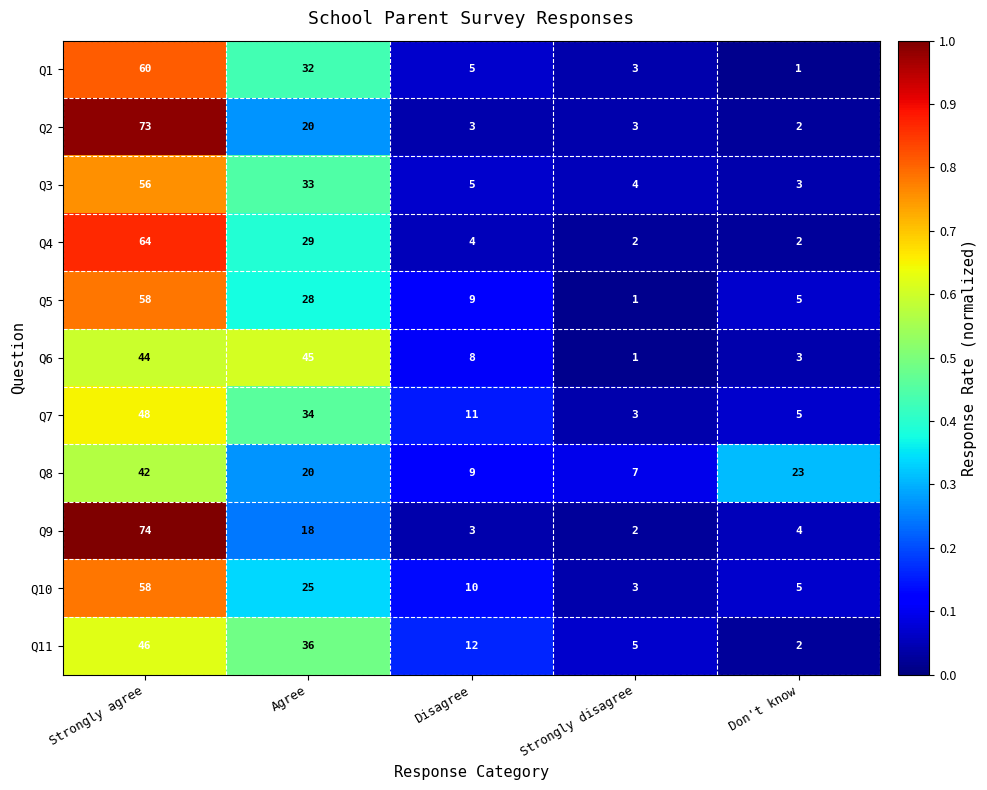

Is it true that Q9 equals 4 at Don't know?

True